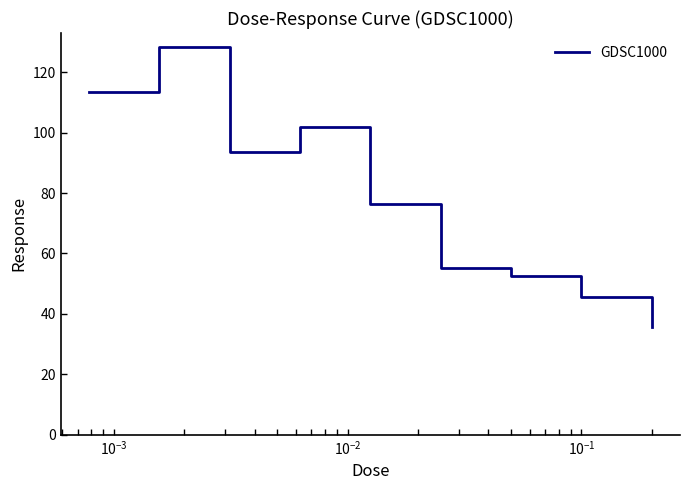

Reading right to left, list all the values displayed in this chart.

35.5	45.4	52.6	55.3	76.3	102.0	93.5	128.3	113.6